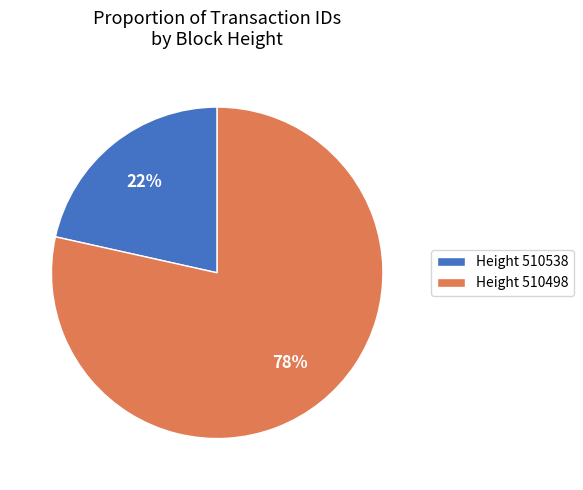

Count the number of slices in the pie.

2